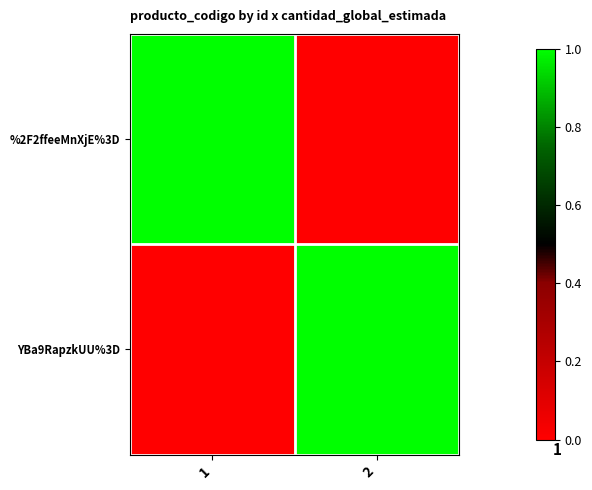

Reading left to right, what are all the values shown in this chart?

%2F2ffeeMnXjE%3D: 1=1	2=0
YBa9RapzkUU%3D: 1=0	2=1